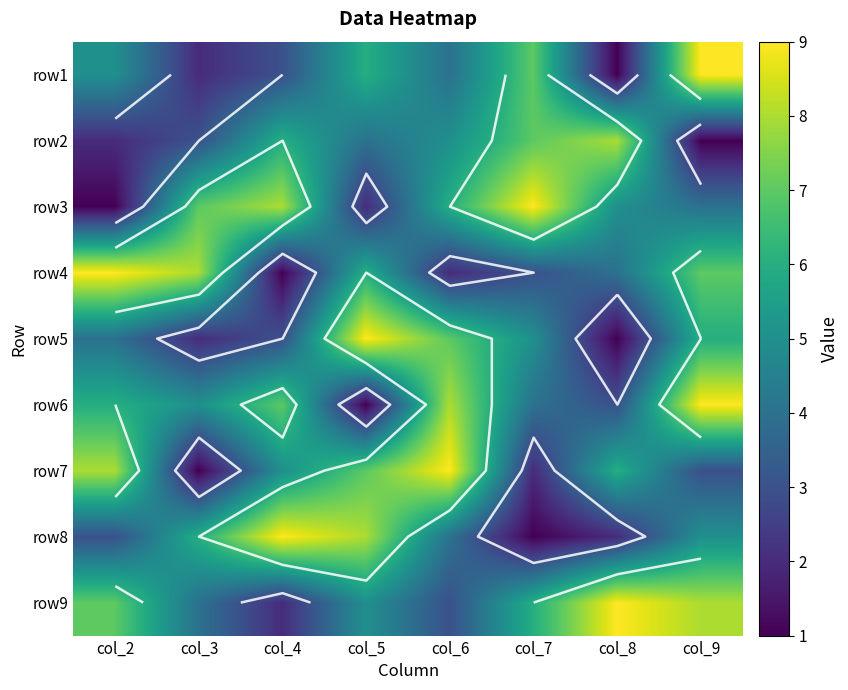

The row5 series shows 5 at col_7. True or false?

True